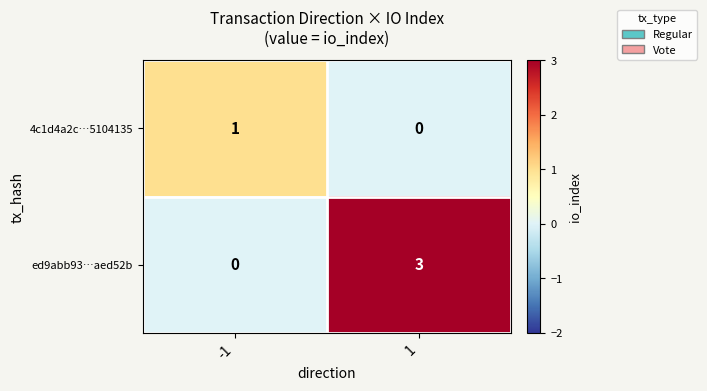

What value does the ed9abb93…aed52b series have at 1?

3